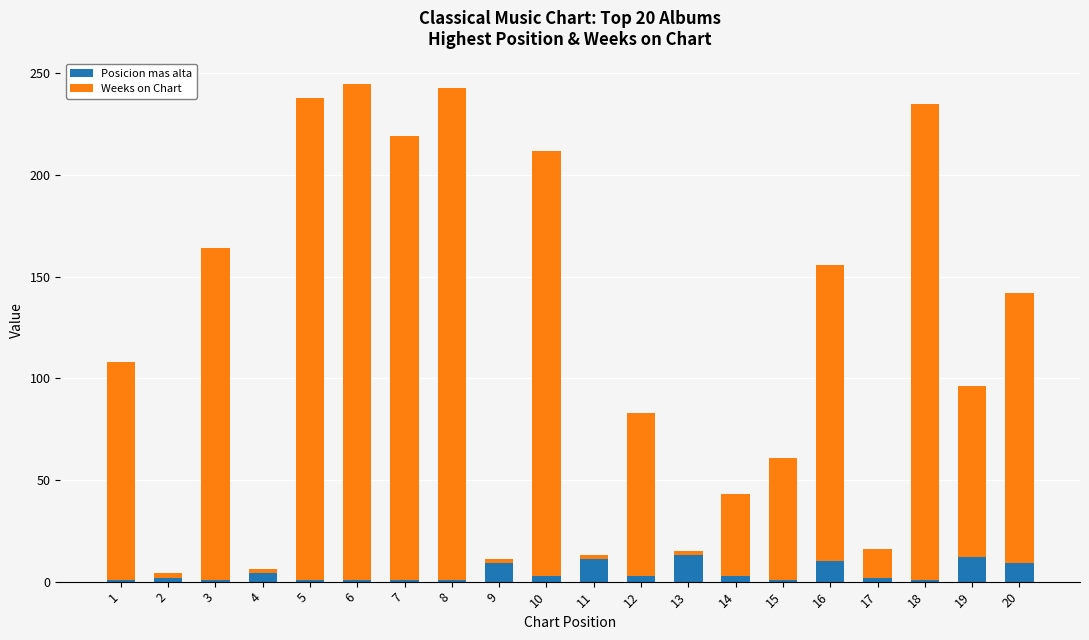

What is the sum of all Posicion mas alta values?

89